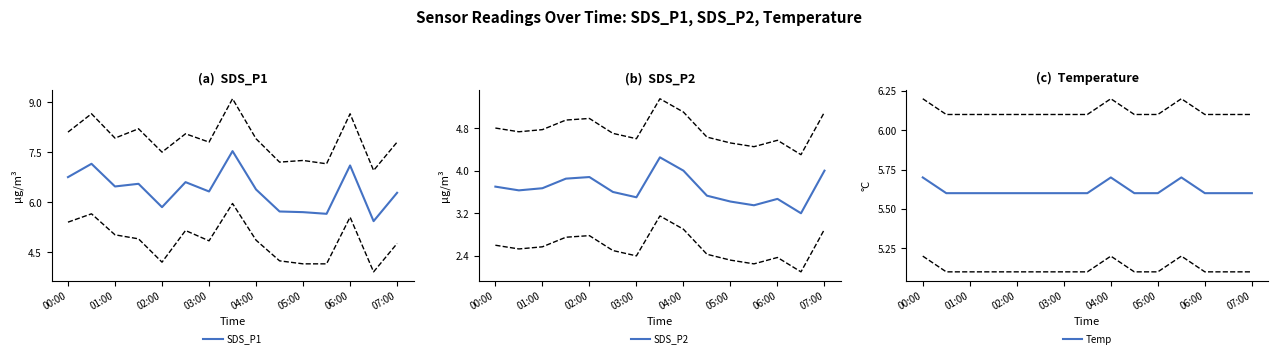

True or false: SDS_P2 has a value of 2.5 at 02:00.

False